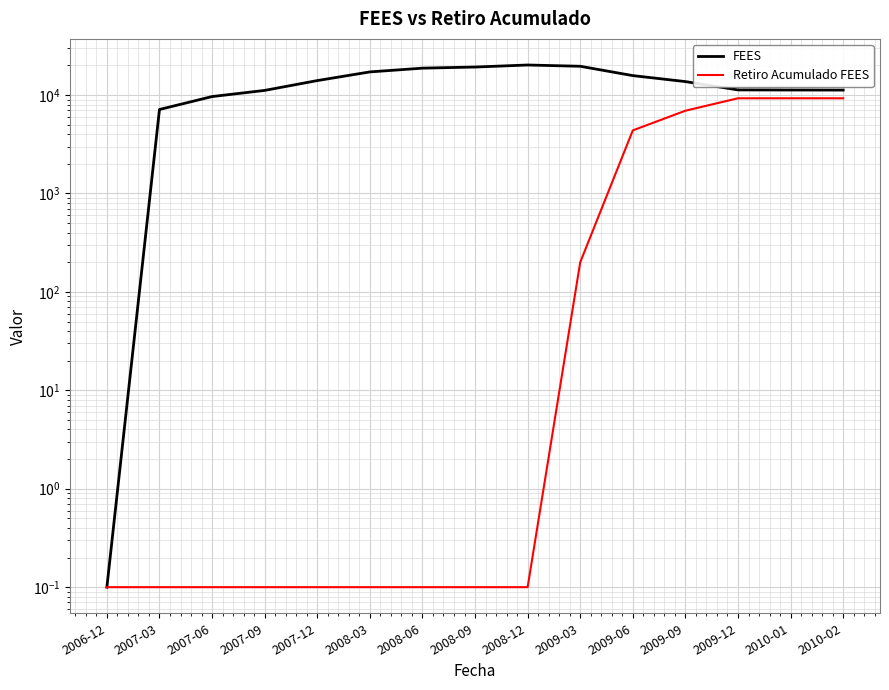

What is the total value across all series at 2007-06?

9657.6